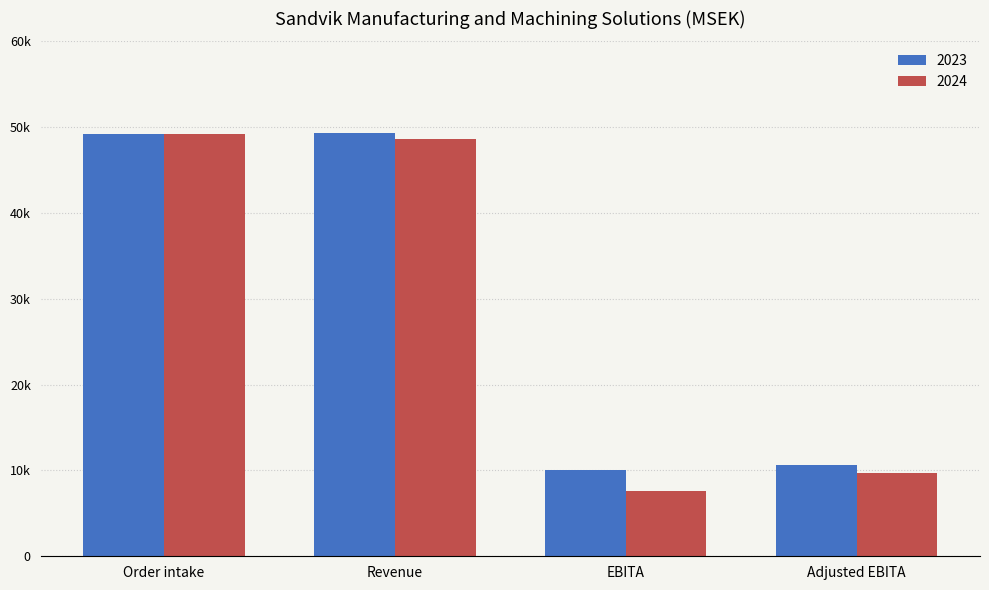

What is the value of the 2023 bar at the 4th from the left?

10597